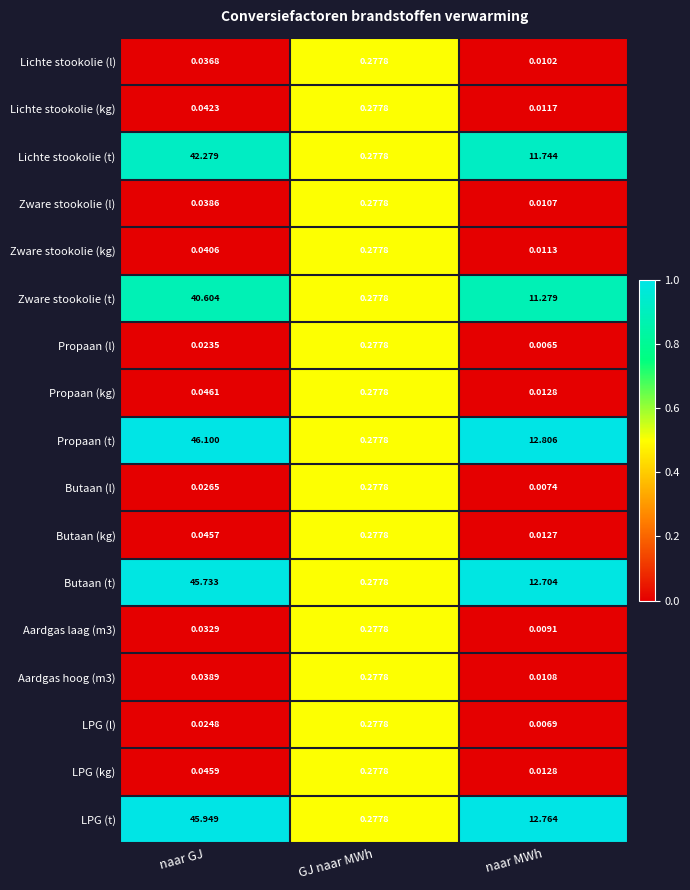

At which category is the sum across all series the highest?

naar GJ